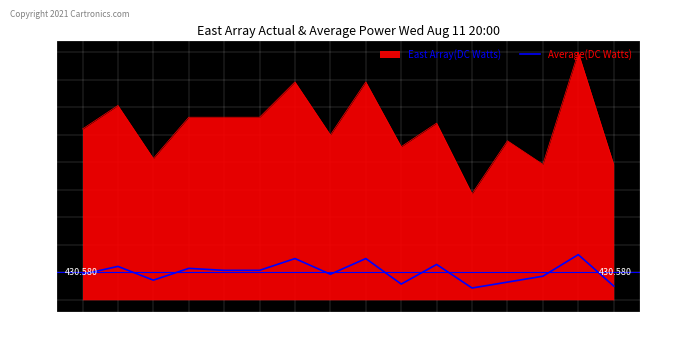

How many values exceed 300?

6